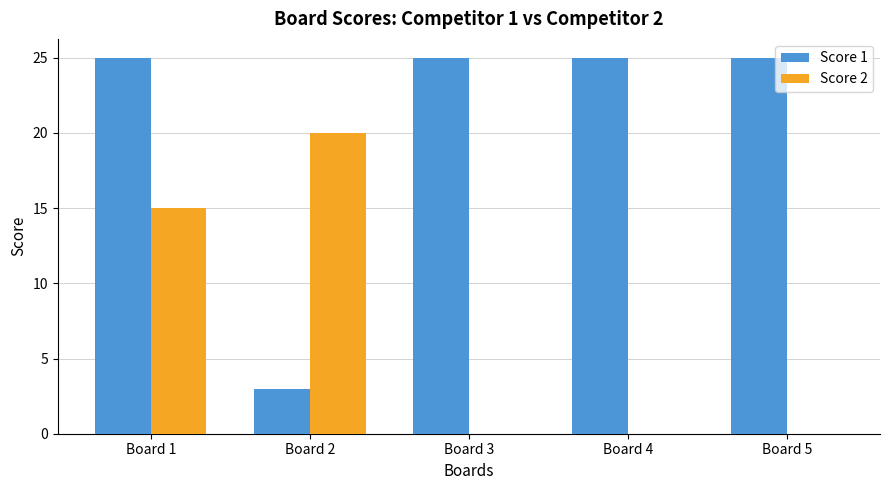

Count the number of data series in this chart.

2